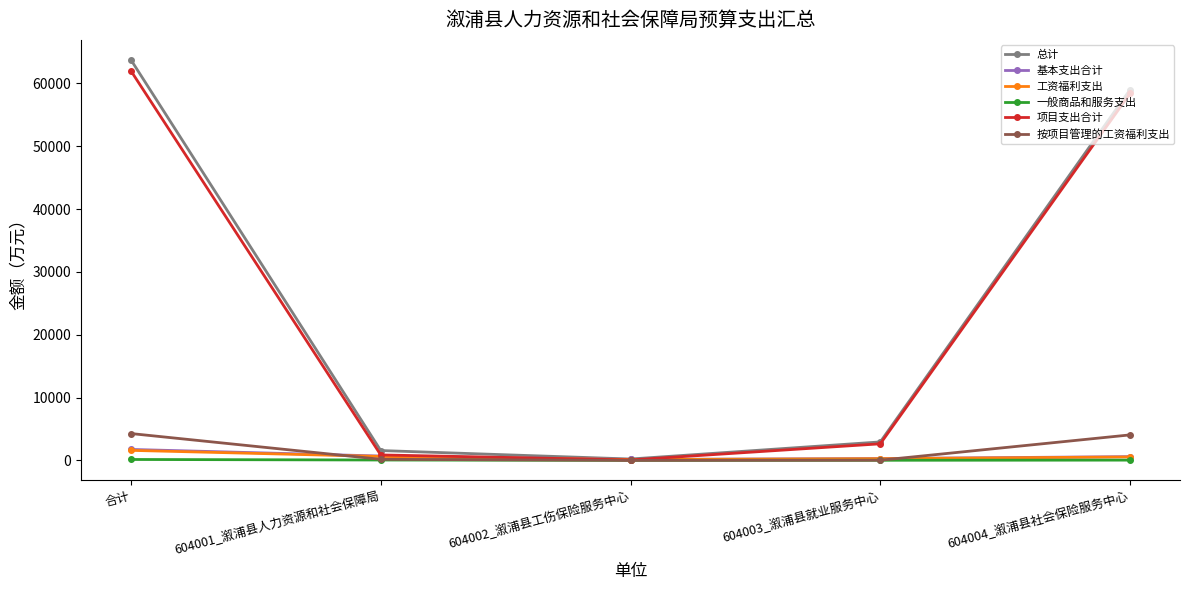

What is the difference between the highest and lowest values at 604004_溆浦县社会保险服务中心?

58960.3